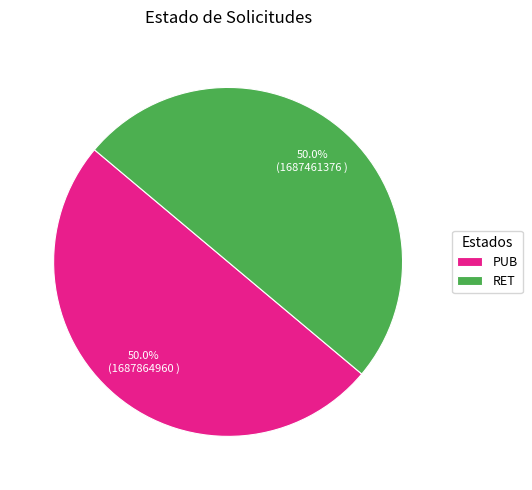

What percentage is NOT represented by PUB?

50.0%